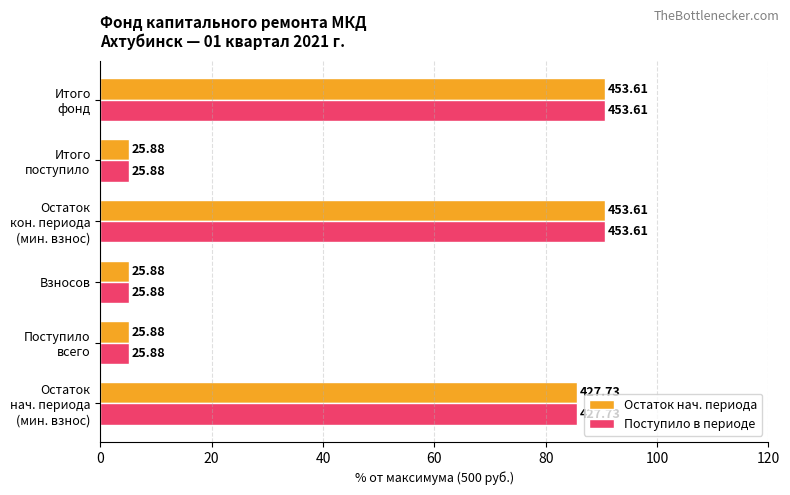

What are all the series names shown in the legend?

Остаток нач. периода, Поступило в периоде